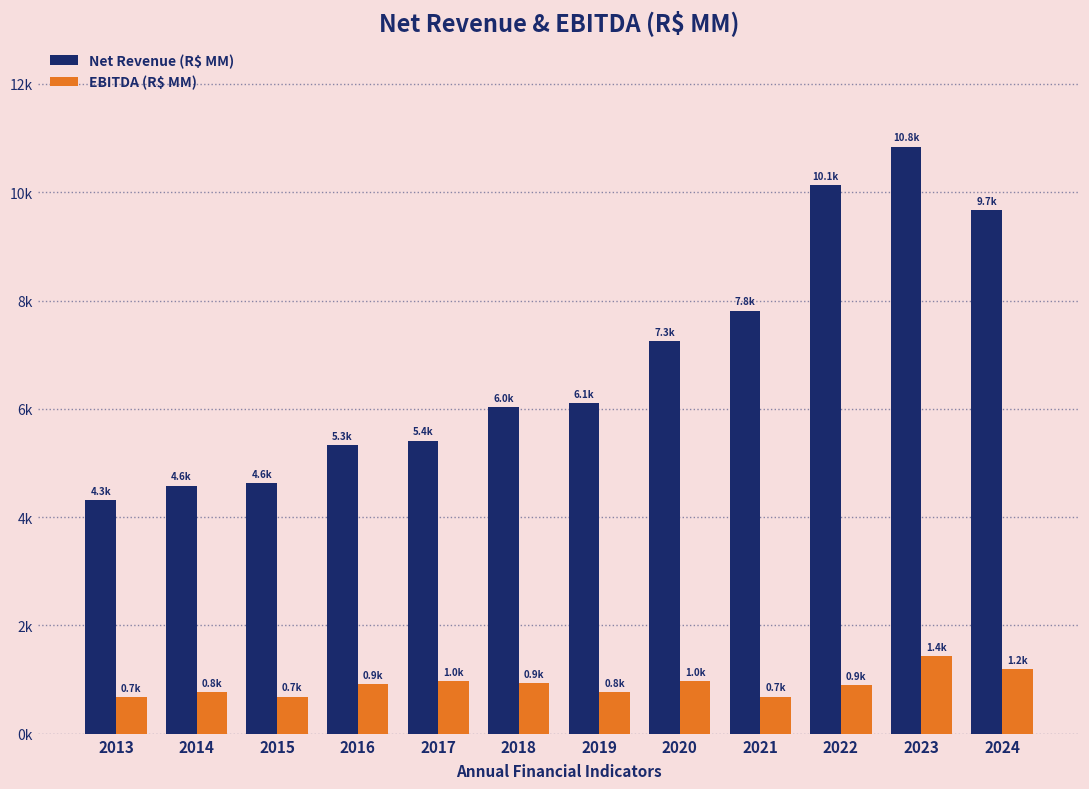

Are the bars horizontal?

No